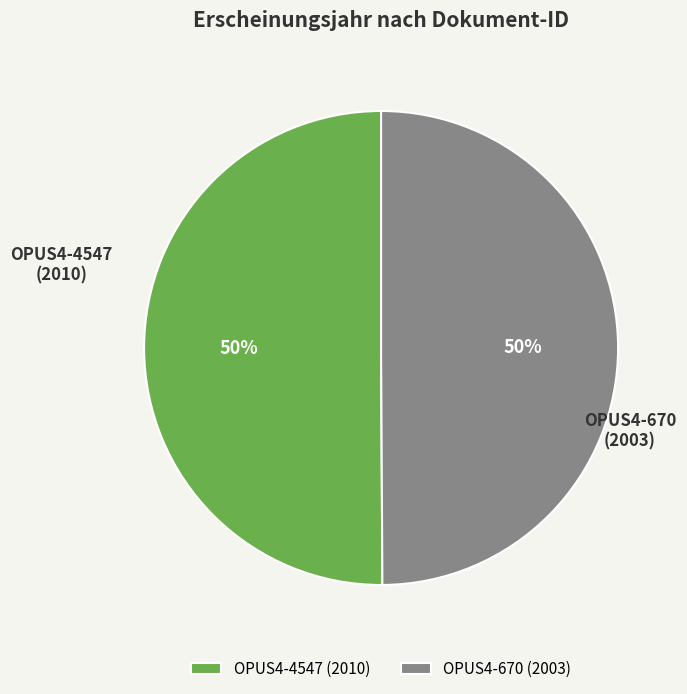

To the nearest percent, what is the combined percentage of OPUS4-670 (2003) and OPUS4-4547 (2010)?

100%